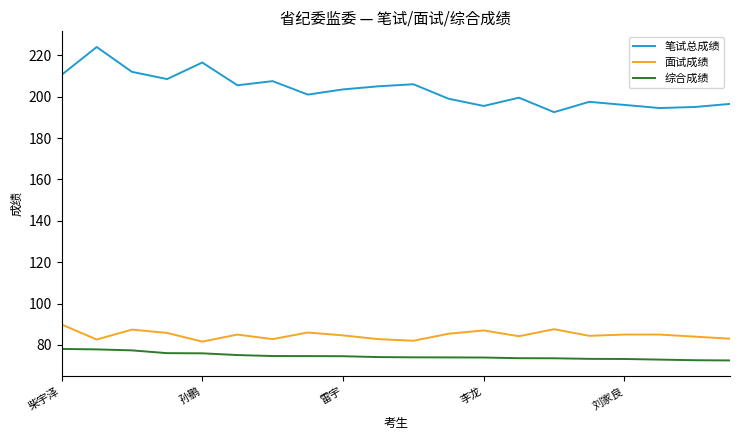

Which series has the largest total across all categories?

笔试总成绩